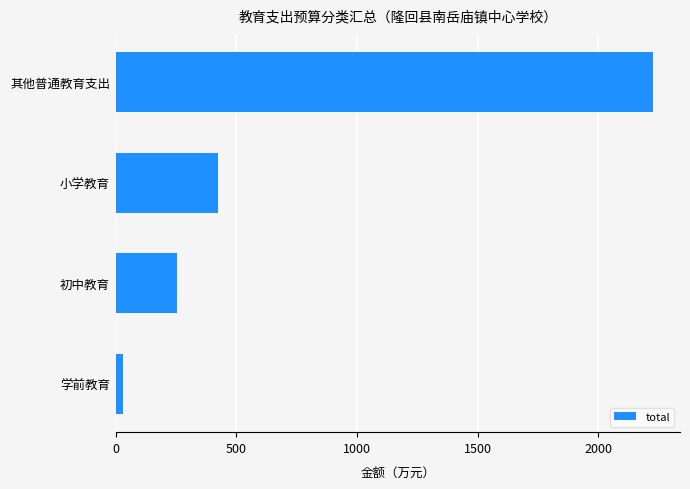

Reading bottom to top, what are all the values shown in this chart?

32.0	253.0	423.0	2227.5